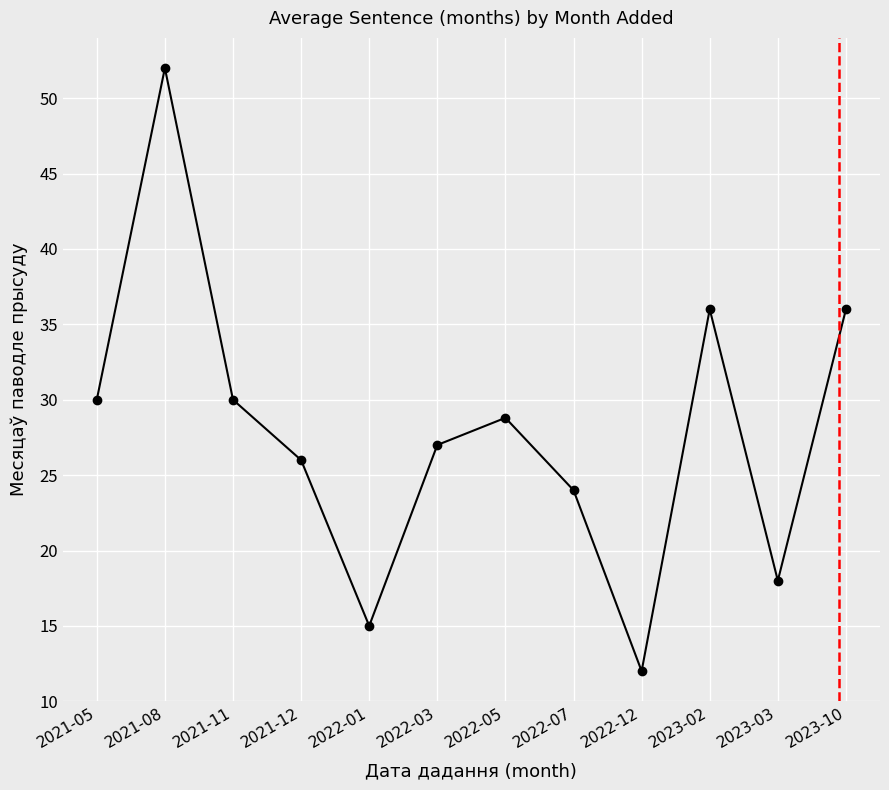

What is the change in value from 2023-02 to 2023-03?

-18.0